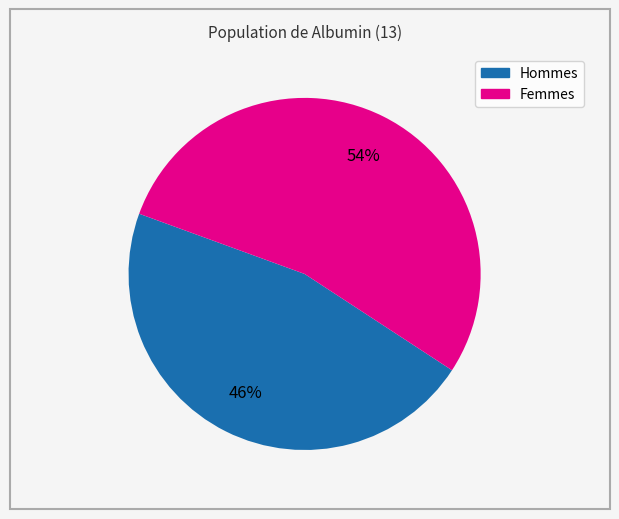

Is there any slice that represents more than half of the pie?

Yes